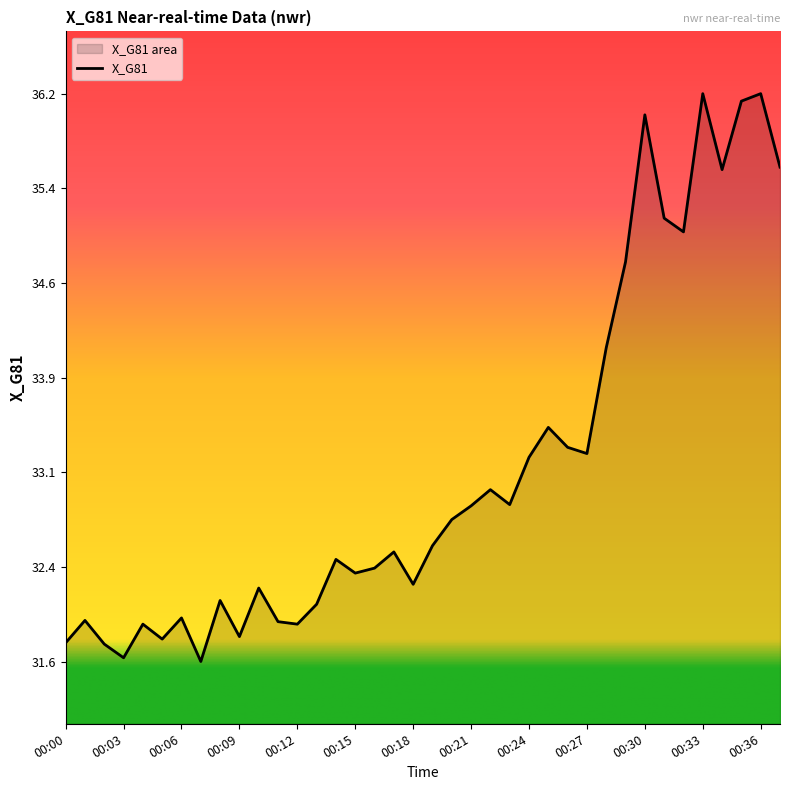

At which label is the value closest to 33?

00:22